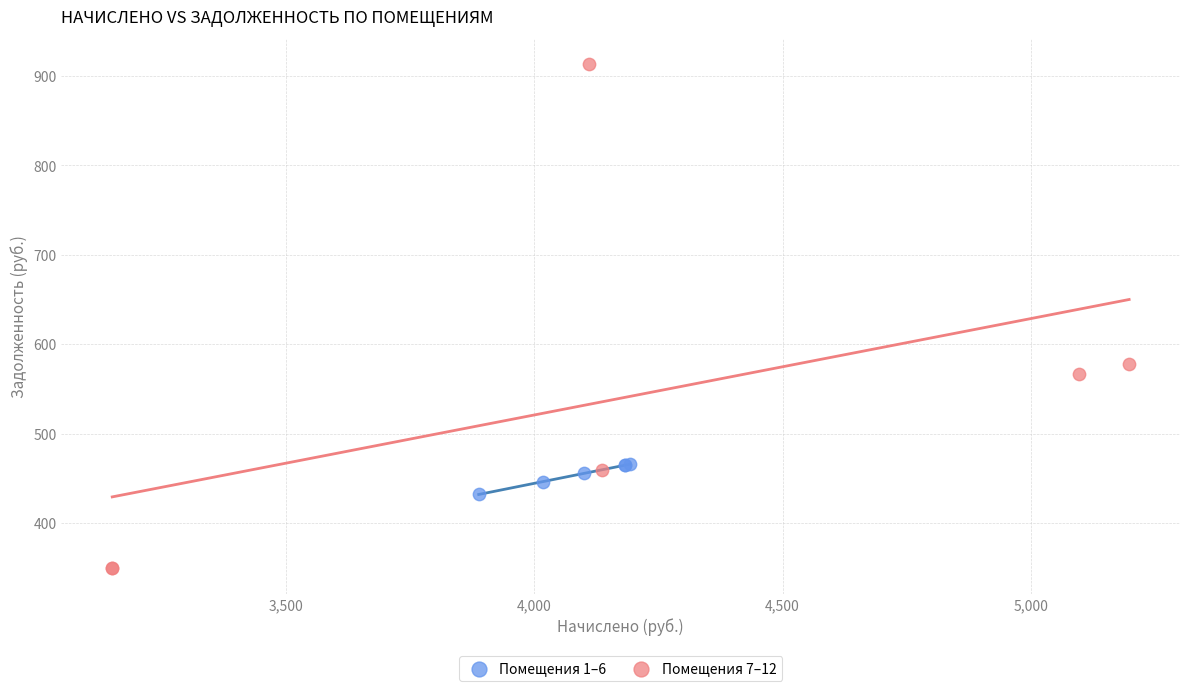

Which series reaches the maximum Y coordinate?

Помещения 7–12